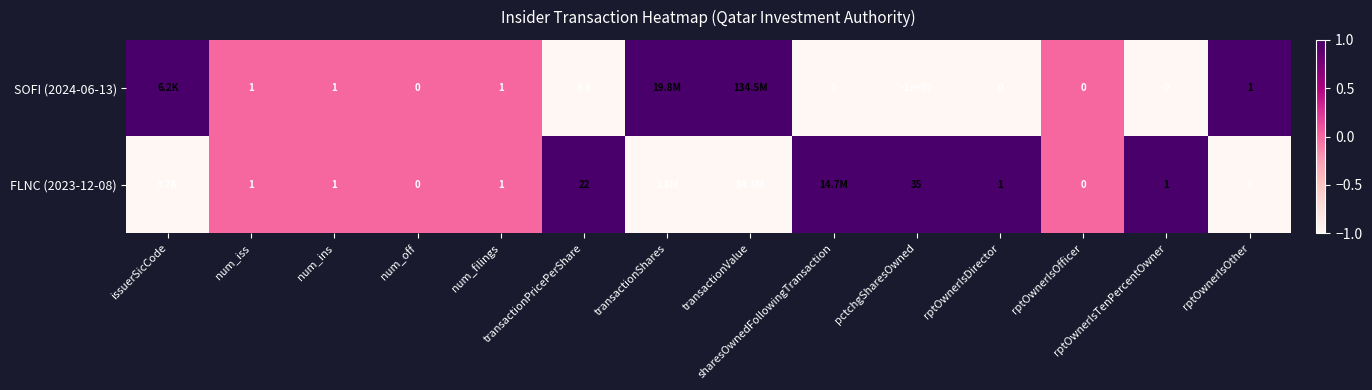

What is the sum of the FLNC (2023-12-08) values at rptOwnerIsDirector and num_filings?

1